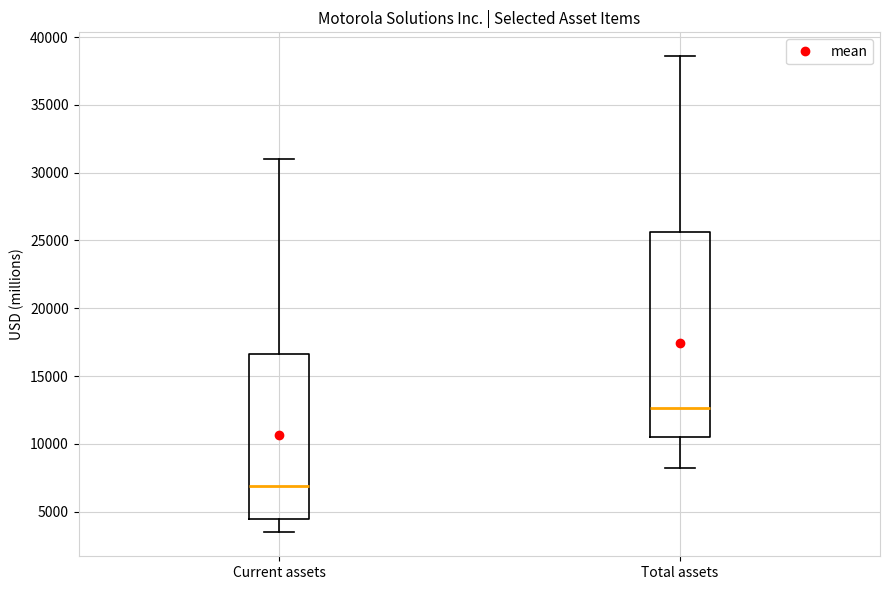

Which box is the tallest, from its lower edge to its upper edge?

Total assets